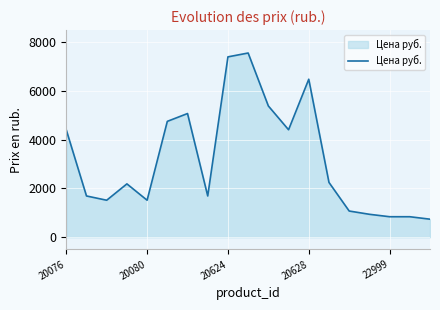

What is the smallest value displayed?

739